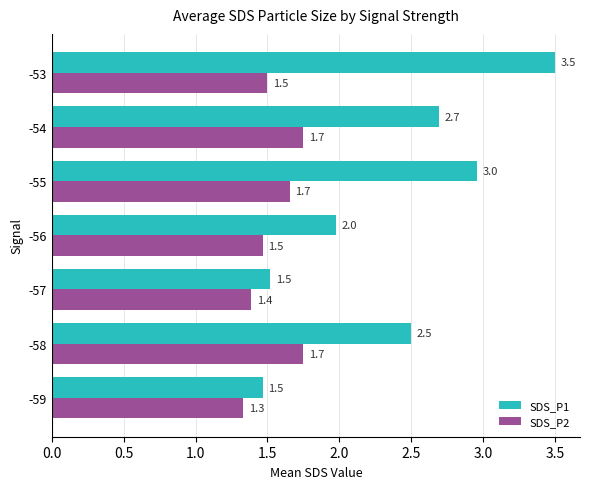

Is it true that SDS_P2 equals 2.3 at -56?

False